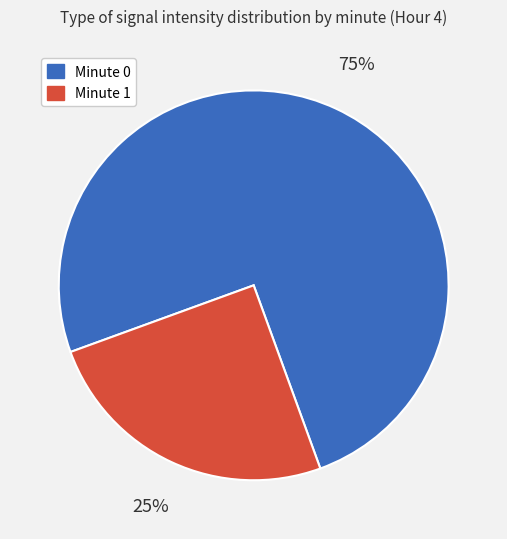

Does any single category account for the majority?

Yes